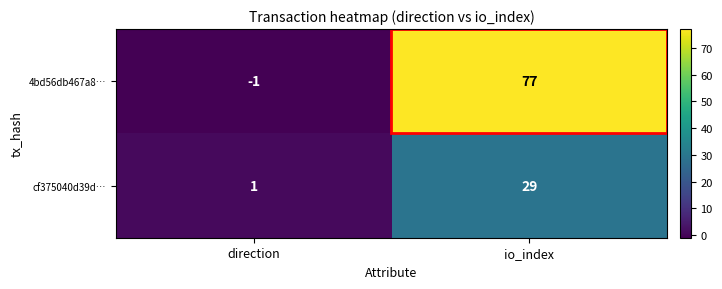

What is the maximum value shown in the chart?

77